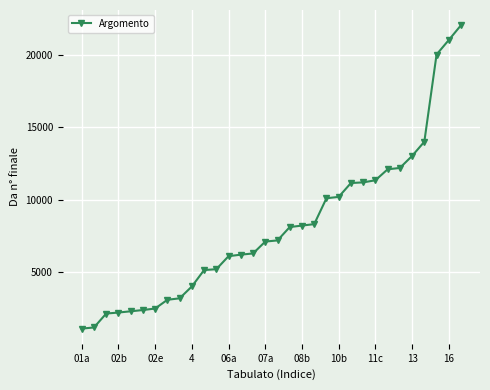

What is the average value?

8153